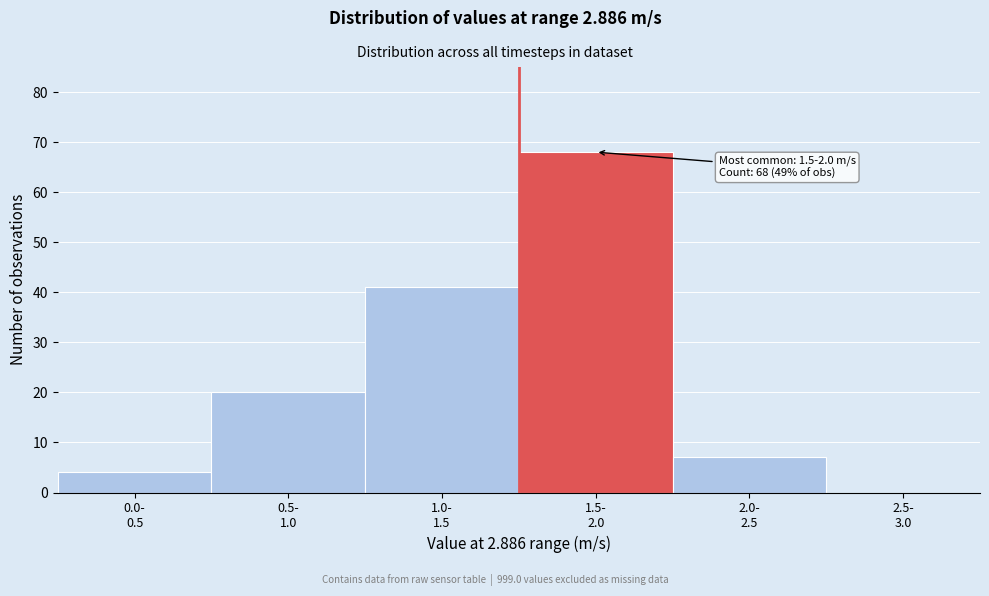

What is the sum of all values?

140